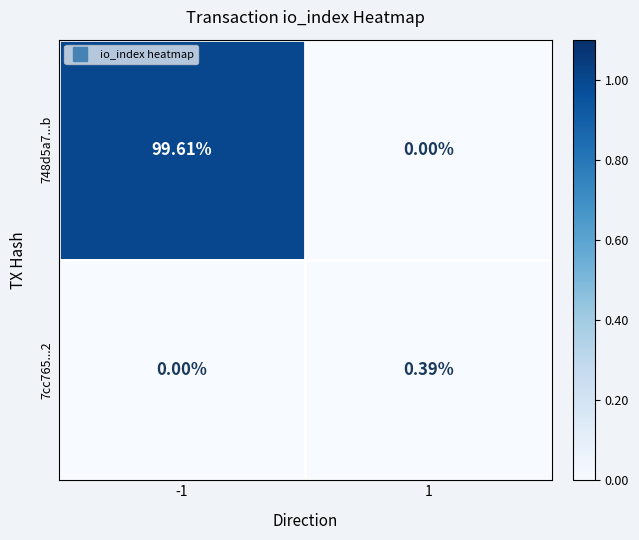

Reading left to right, list all the values displayed in this chart.

748d5a7...b: -1=99.6	1=0.0
7cc765...2: -1=0.0	1=0.4